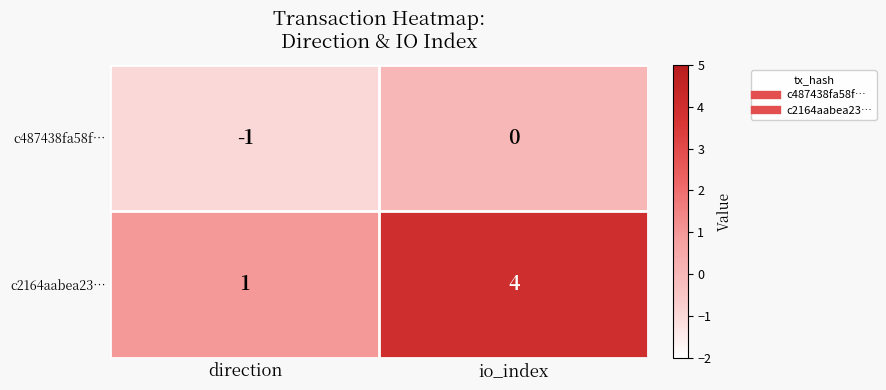

The value of c487438fa58f… at io_index is 0. True or false?

True